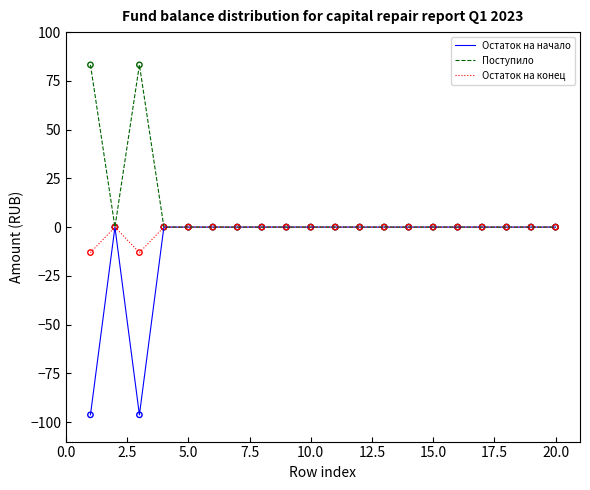

Which series has the widest spread of values?

Остаток на начало